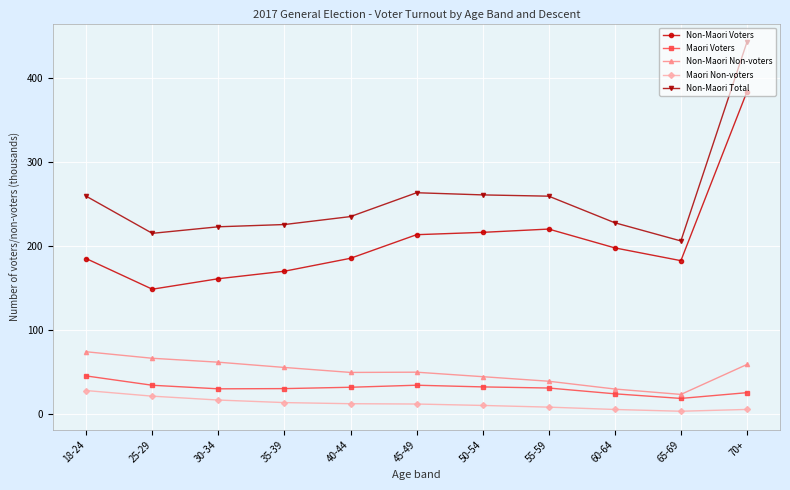

What is the spread (max minus min) of values at 60-64?

222.4